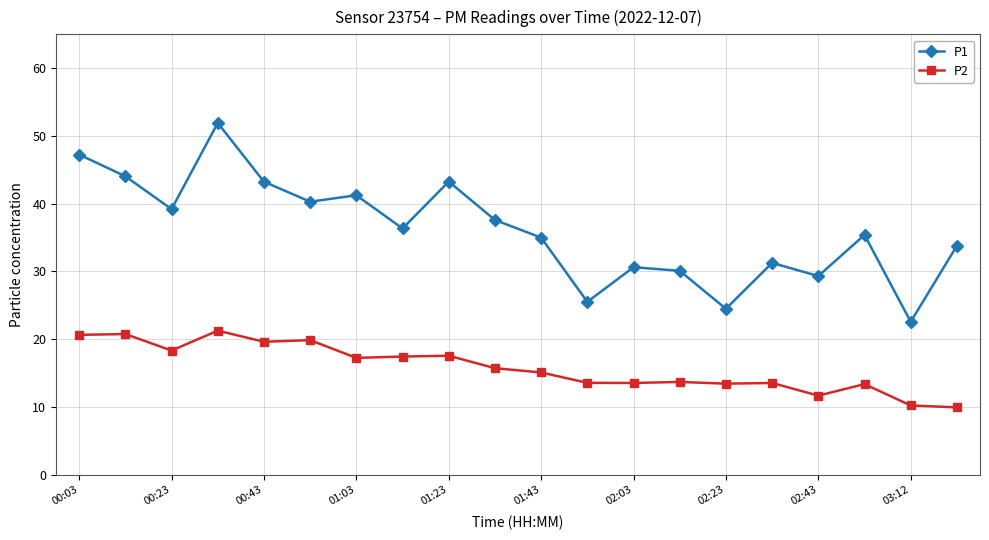

How many lines are shown in the chart?

2